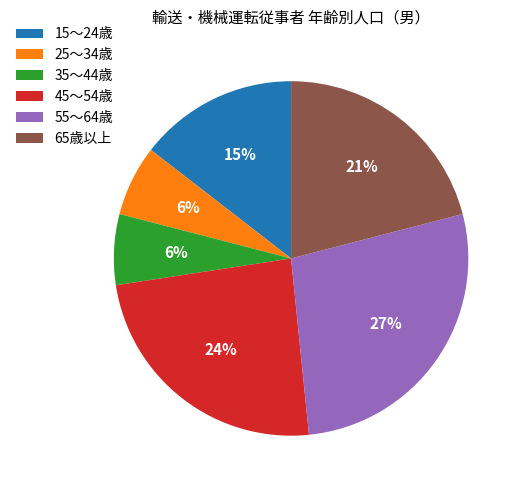

The 15～24歳 slice represents 4% of the pie. True or false?

False